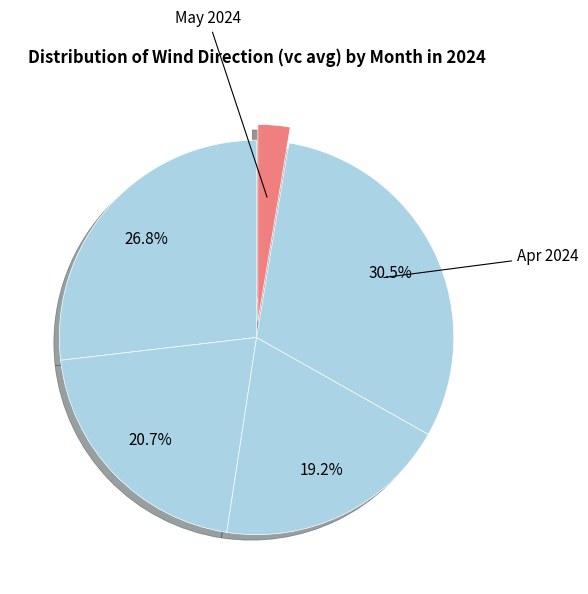

How many segments does this pie chart have?

5